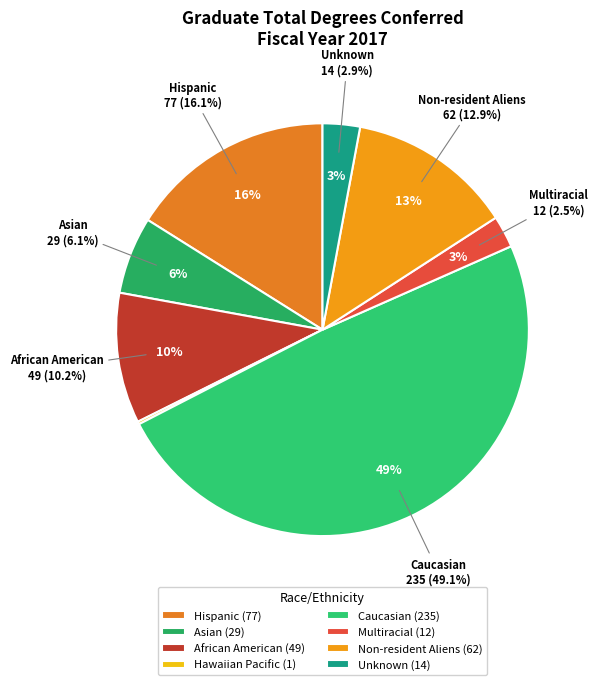

Which slice is the largest?

Caucasian